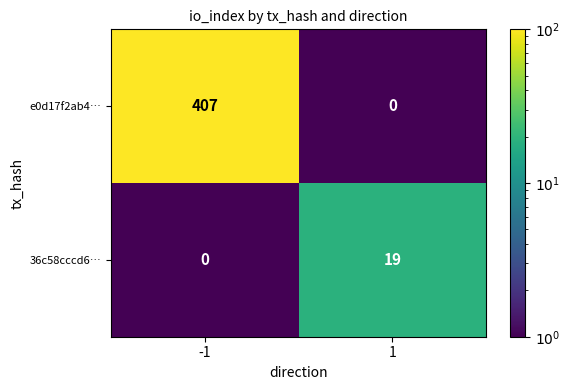

Reading right to left, transcribe all the data shown in this chart.

e0d17f2ab4…: 1=0	-1=407
36c58cccd6…: 1=19	-1=0